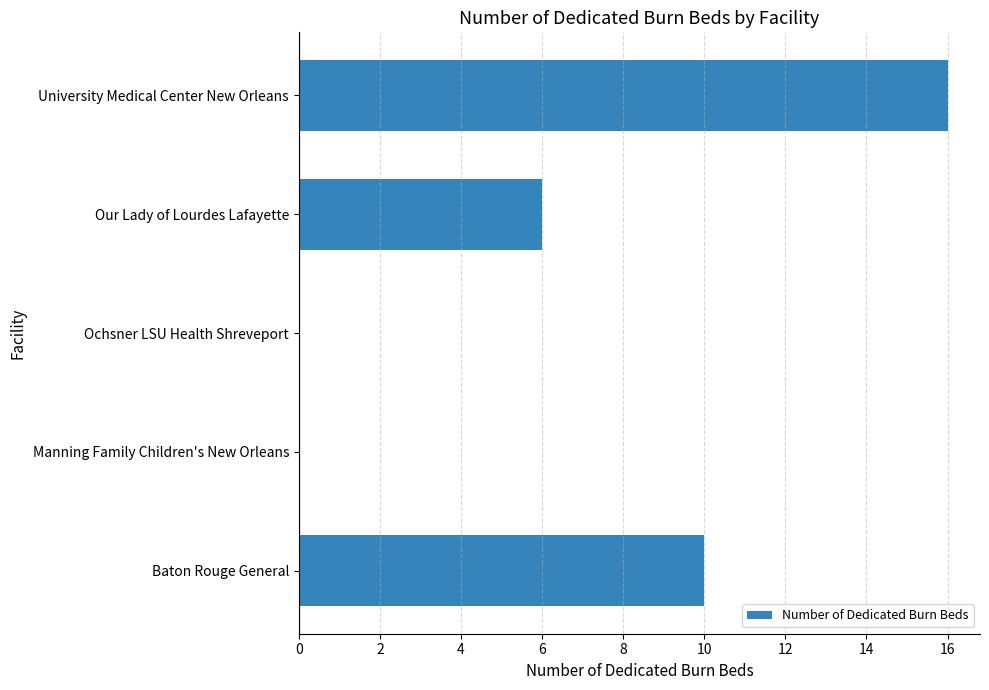

The value at Our Lady of Lourdes Lafayette is 3. True or false?

False